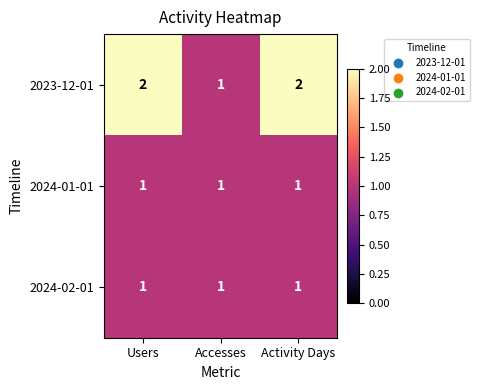

What is the total value across all series at Users?

4